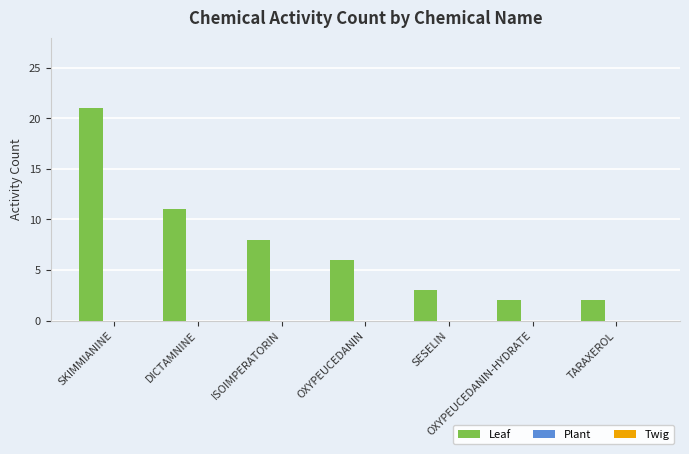

What is the difference between the second highest and second lowest values?

9